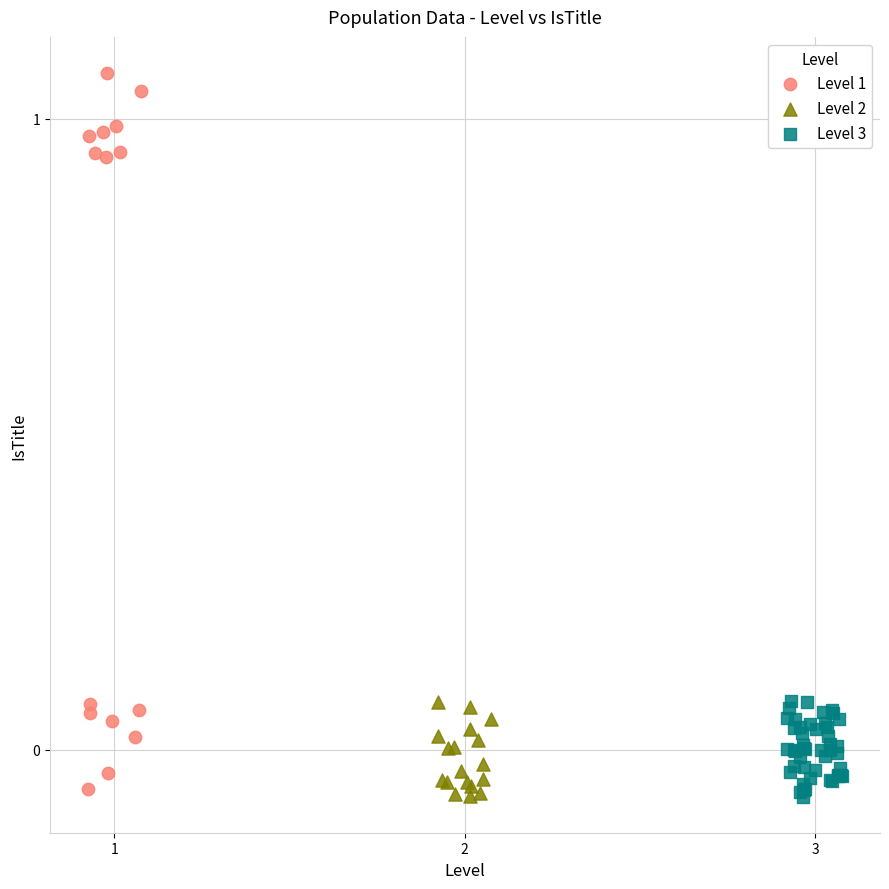

Which series has the widest spread of Y values?

Level 1